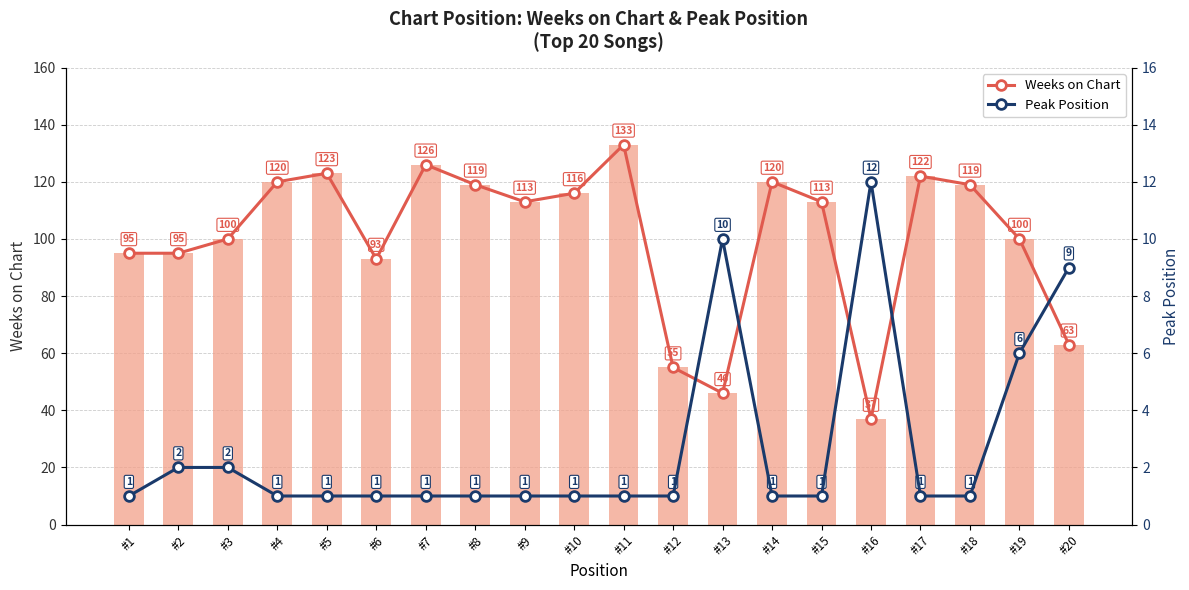

Rank the series by their maximum value, from highest to lowest.

Weeks on Chart, Weeks on Chart (bar), Peak Position